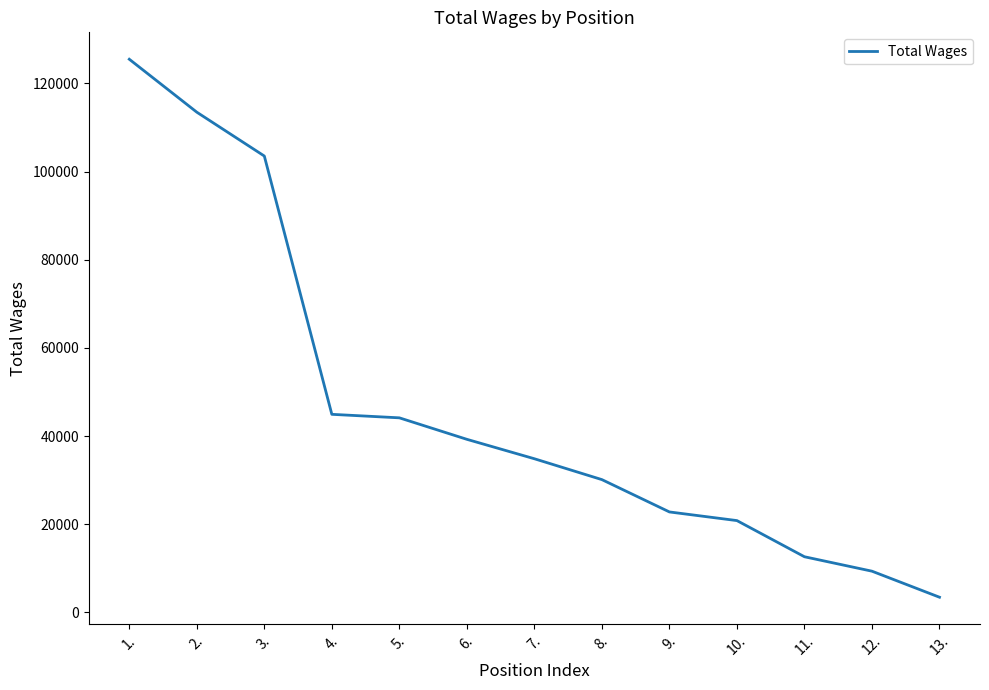

What is the change in value from 4. to 11.?

-32307